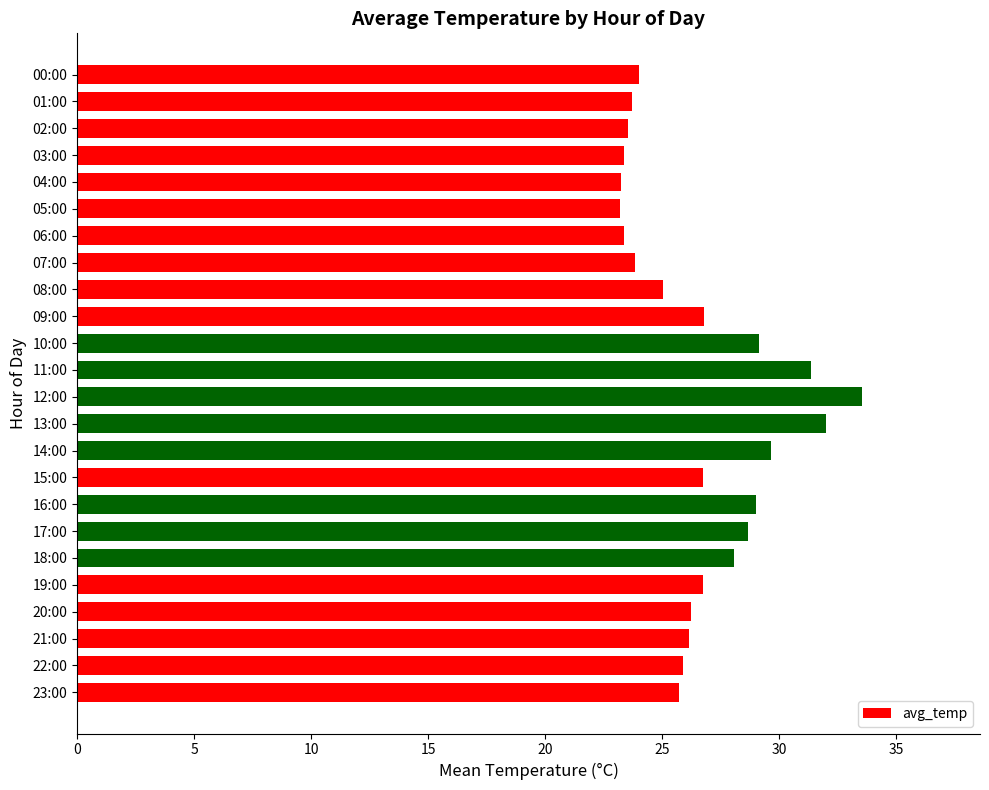

What is the average value?

26.6